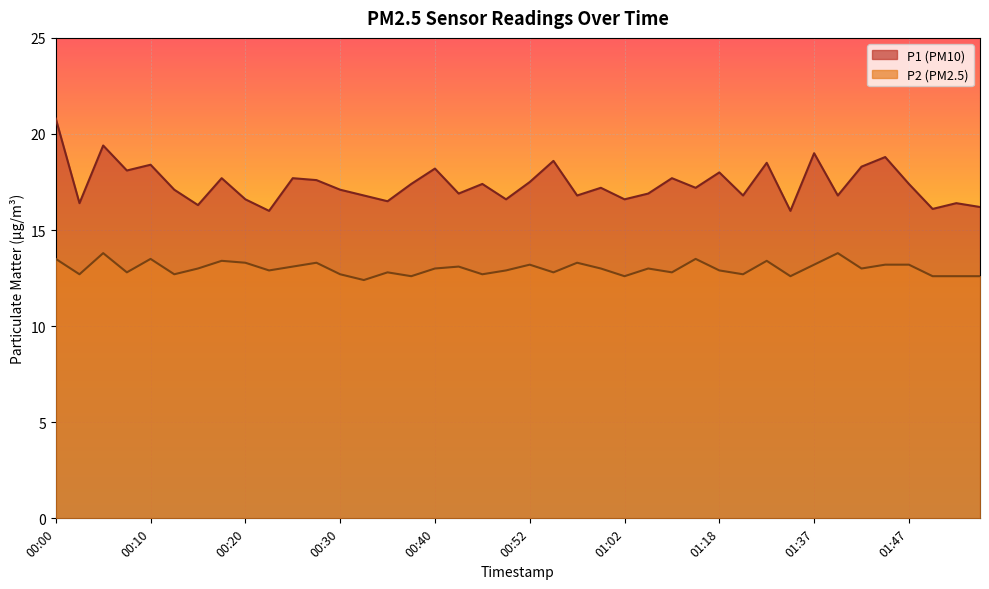

True or false: P1 and P2 intersect in this chart.

False